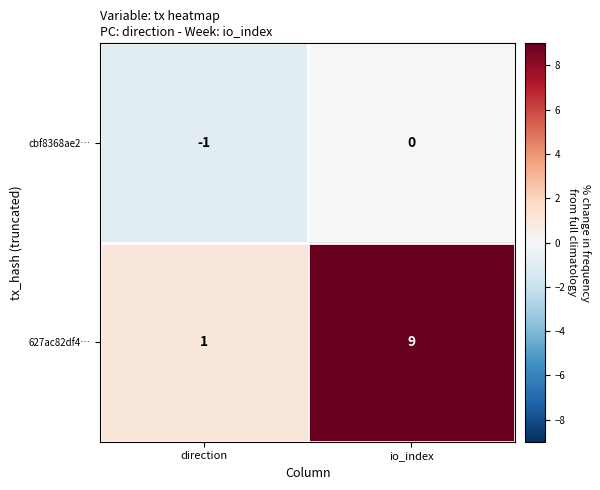

Where is 627ac82df4… nearest to the value 5?

direction